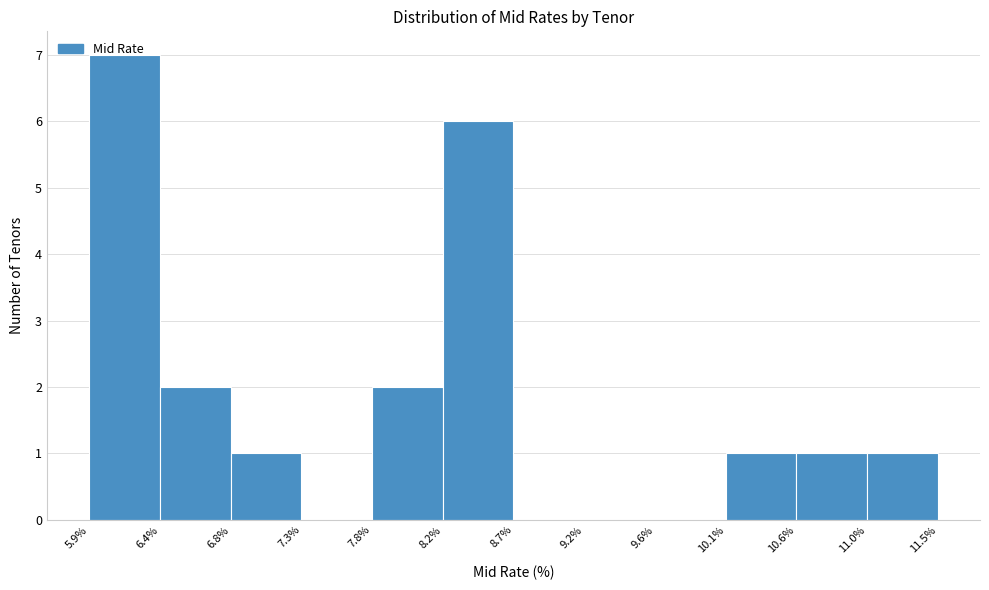

Over which range of the x-axis is the bar tallest?

5.9% to 6.4%